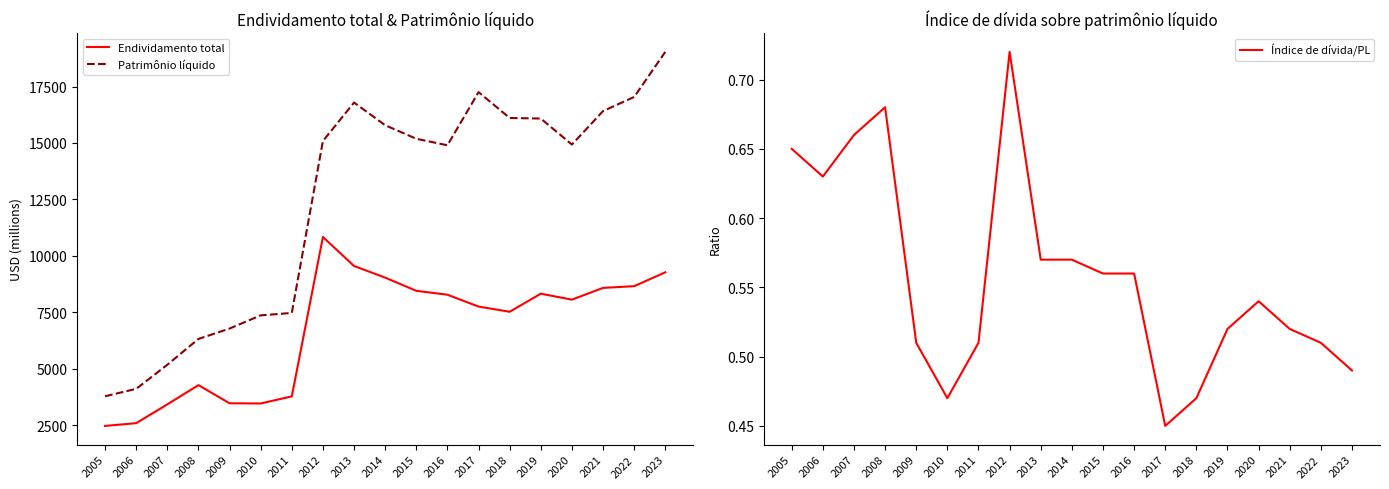

Which series has the widest spread of values?

Patrimônio líquido